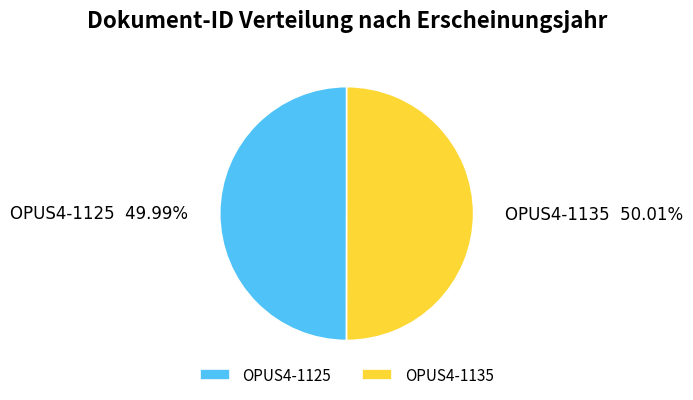

To the nearest percent, what is the combined percentage of OPUS4-1125 and OPUS4-1135?

100%